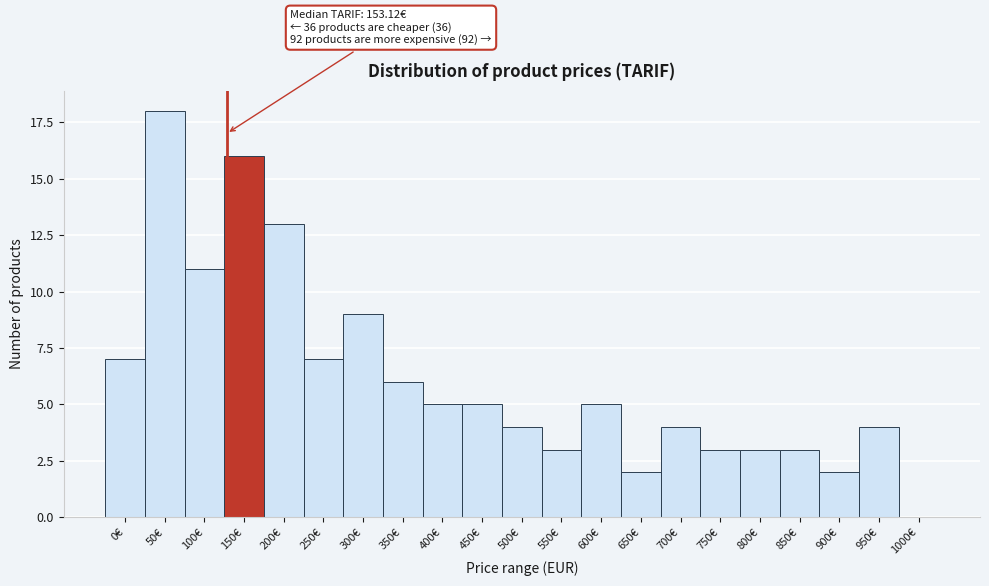

Reading left to right, what are all the values shown in this chart?

0€=7	50€=18	100€=11	150€=16	200€=13	250€=7	300€=9	350€=6	400€=5	450€=5	500€=4	550€=3	600€=5	650€=2	700€=4	750€=3	800€=3	850€=3	900€=2	950€=4	1000€=0